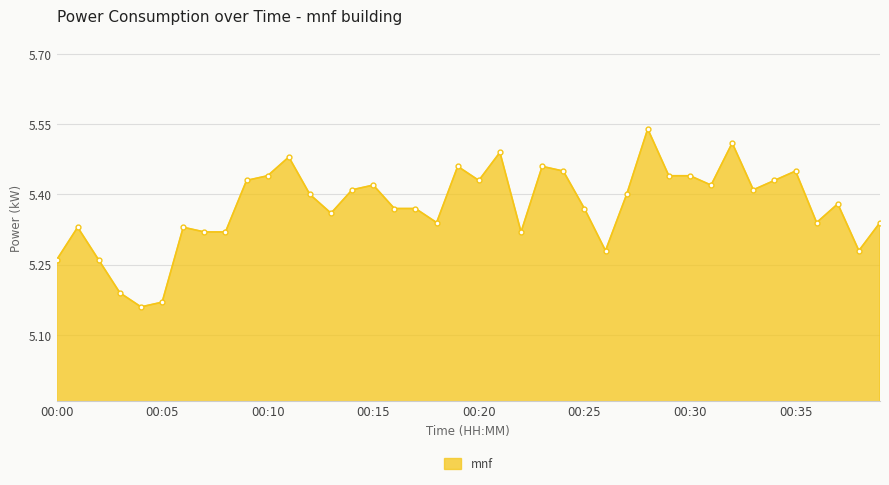

What is the difference between the second highest and second lowest values?

0.3